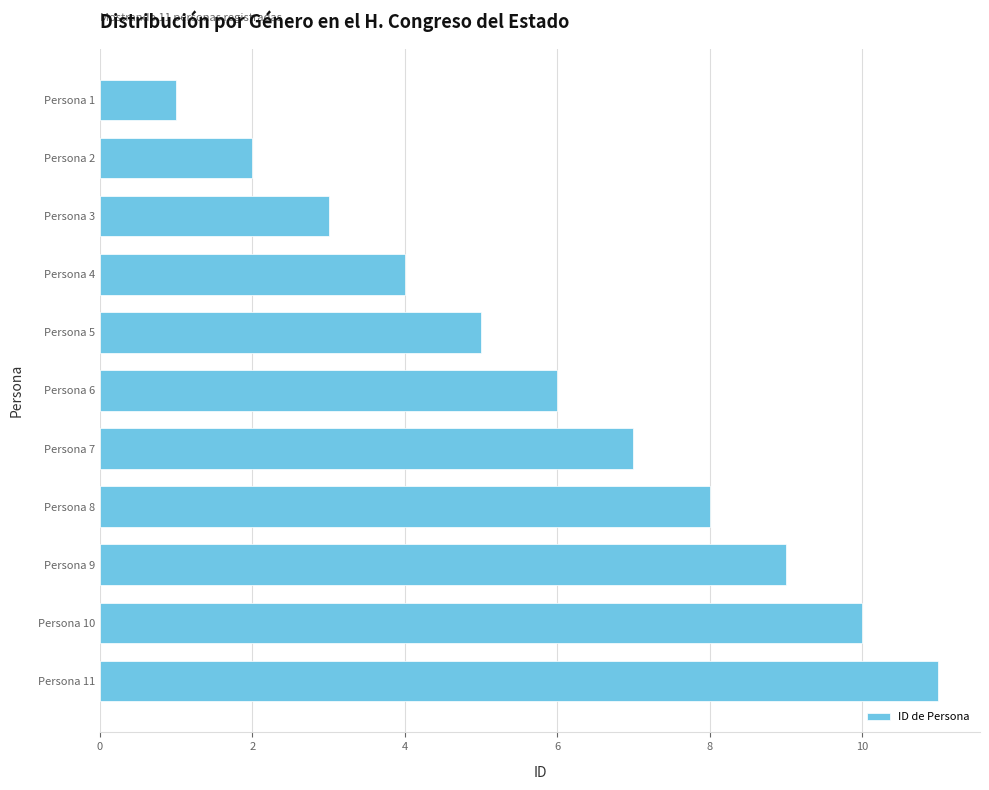

How many categories are shown in the chart?

11